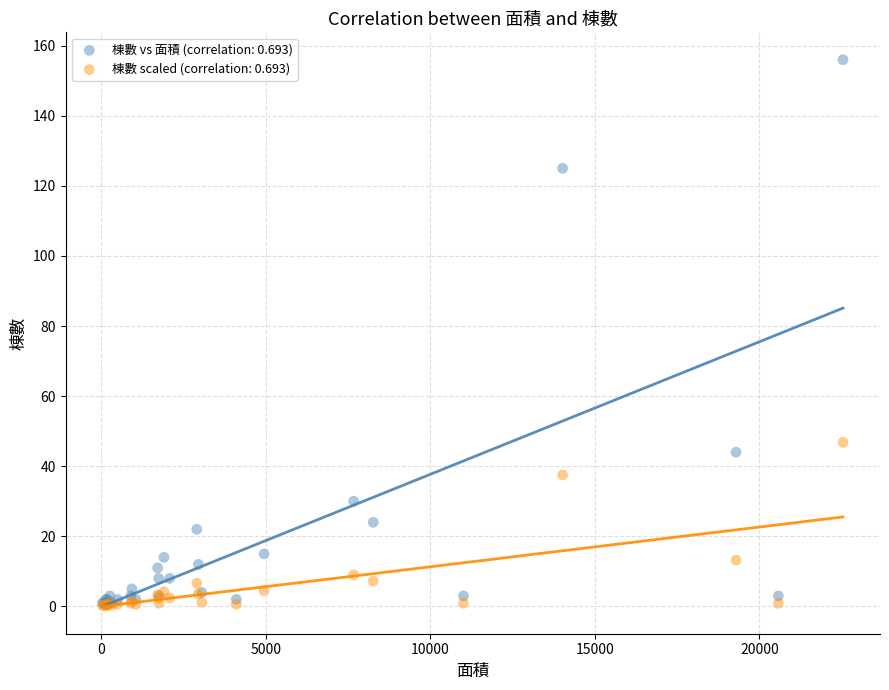

Which series has the widest spread of Y values?

棟數 vs 面積 (correlation: 0.693)